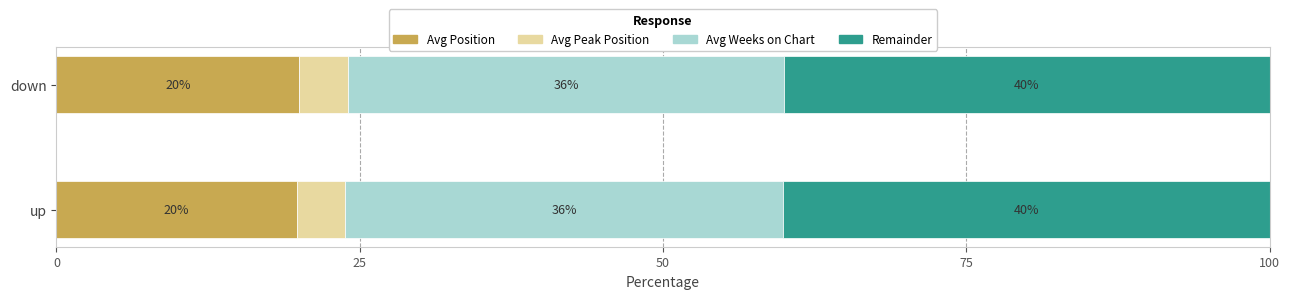

What is the total value across all series at up?

100.0